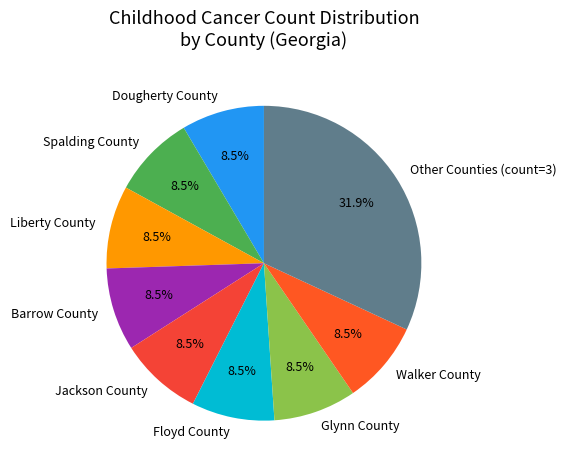

Approximately how many times larger is the value at Spalding County compared to Liberty County?

1.0